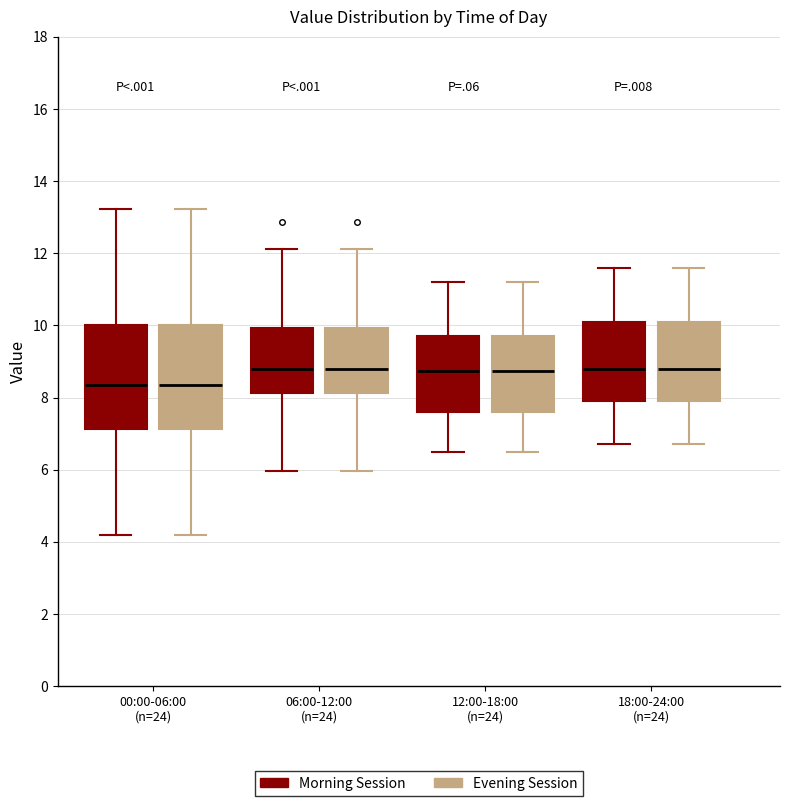

Where does the median line of the box for 00:00-06:00 (n=24) (Evening Session) sit on the y-axis? The values are not printed on the chart, so give them approximately, as read against the axis.

8.4